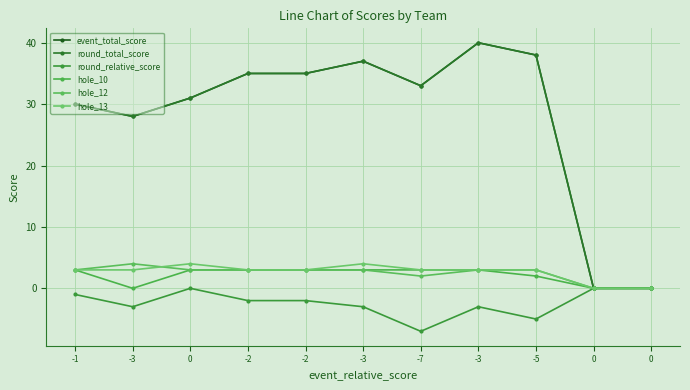

At which label is hole_13 closest to 2?

-1